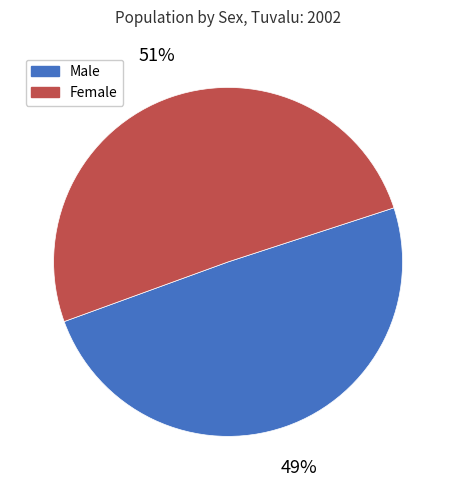

Which slice represents more than half of the pie?

Female